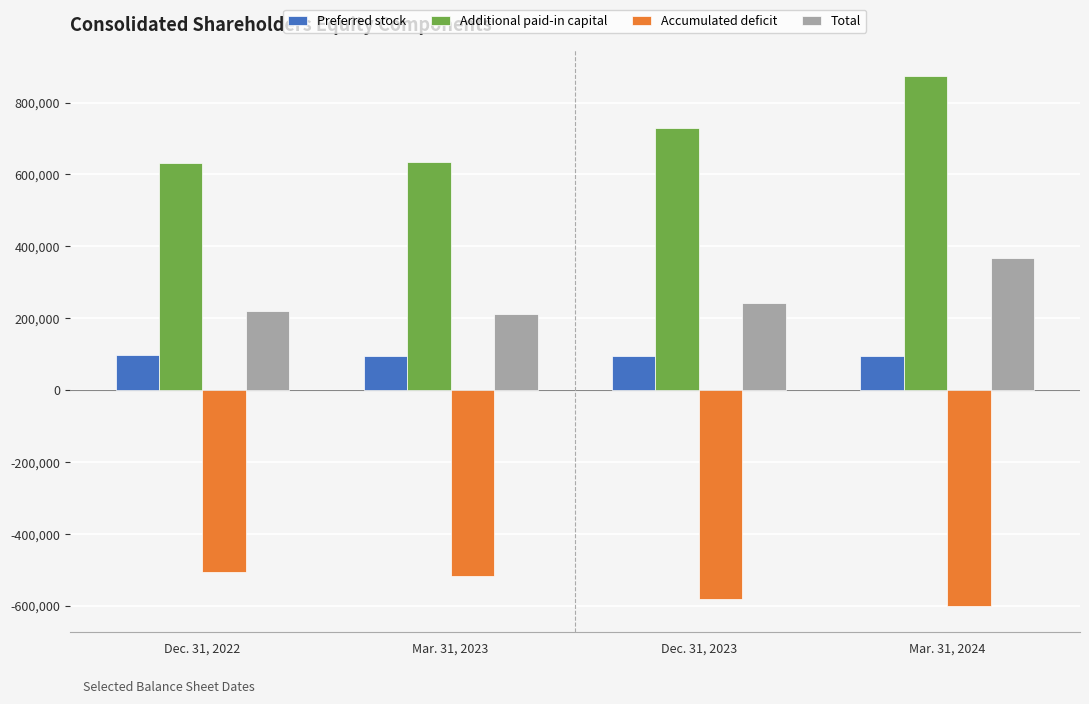

What is the label of the 3rd bar from the right?

Mar. 31, 2023